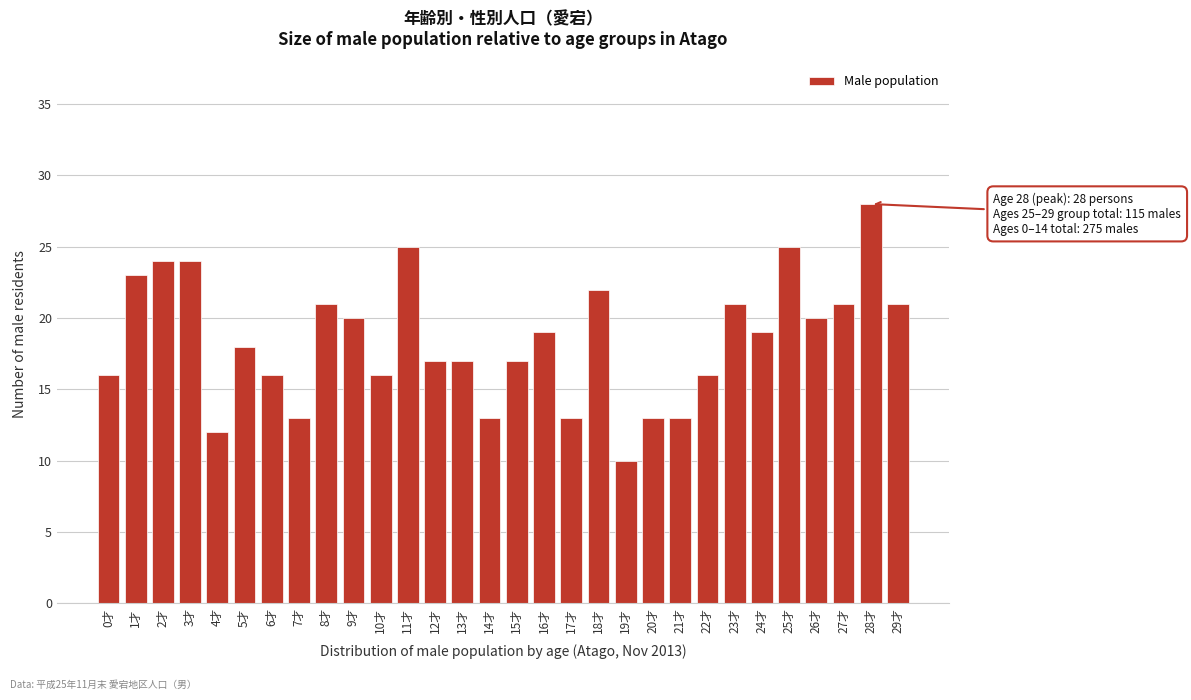

Reading left to right, extract all data points from this chart.

16	23	24	24	12	18	16	13	21	20	16	25	17	17	13	17	19	13	22	10	13	13	16	21	19	25	20	21	28	21